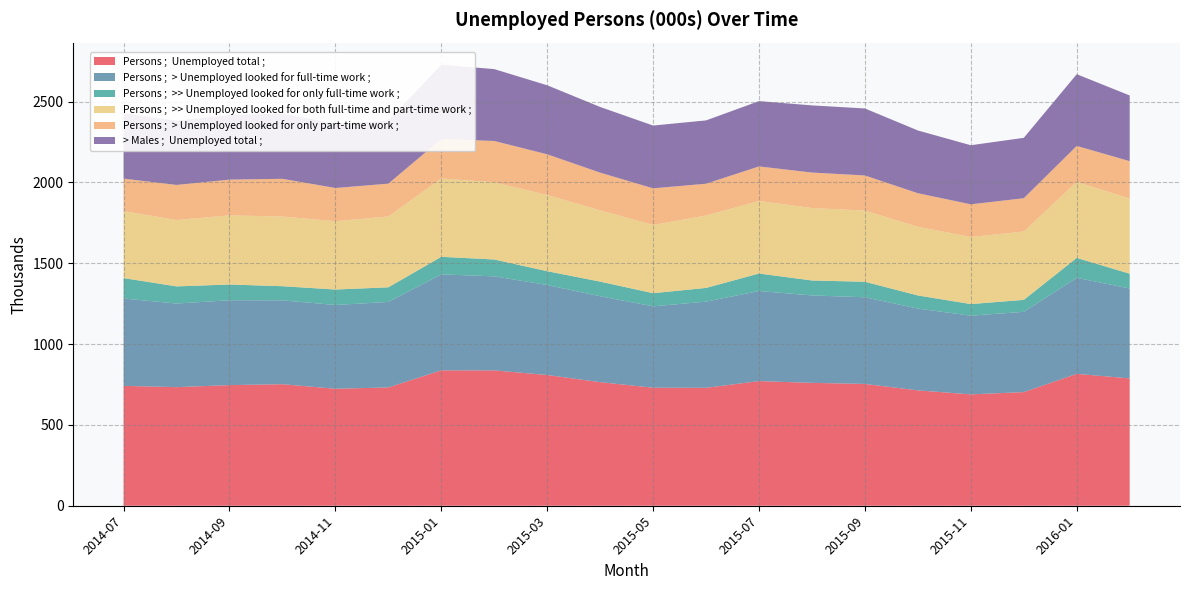

Reading right to left, extract all data points from this chart.

Persons ;  Unemployed total ;: 2016-02=787.8	2016-01=816.1	2015-12=703.0	2015-11=689.1	2015-10=713.7	2015-09=753.6	2015-08=760.3	2015-07=771.0	2015-06=729.7	2015-05=730.2	2015-04=764.7	2015-03=808.8	2015-02=837.5	2015-01=837.6	2014-12=732.0	2014-11=723.8	2014-10=752.0	2014-09=746.4	2014-08=733.8	2014-07=741.7
Persons ;  > Unemployed looked for full-time work ;: 2016-02=556.4	2016-01=594.1	2015-12=496.8	2015-11=486.9	2015-10=506.1	2015-09=536.3	2015-08=540.9	2015-07=557.5	2015-06=533.0	2015-05=503.6	2015-04=531.6	2015-03=556.9	2015-02=581.9	2015-01=593.7	2014-12=528.9	2014-11=518.4	2014-10=518.9	2014-09=525.1	2014-08=517.2	2014-07=540.6
Persons ;  >> Unemployed looked for only full-time work ;: 2016-02=91.5	2016-01=123.2	2015-12=73.9	2015-11=71.8	2015-10=81.2	2015-09=95.9	2015-08=92.6	2015-07=108.3	2015-06=84.9	2015-05=81.3	2015-04=90.3	2015-03=85.5	2015-02=104.2	2015-01=108.8	2014-12=90.6	2014-11=95.5	2014-10=87.4	2014-09=97.3	2014-08=106.1	2014-07=126.2
Persons ;  >> Unemployed looked for both full-time and part-time work ;: 2016-02=465.0	2016-01=470.8	2015-12=422.9	2015-11=415.1	2015-10=424.9	2015-09=440.5	2015-08=448.3	2015-07=449.2	2015-06=448.1	2015-05=422.2	2015-04=441.2	2015-03=471.4	2015-02=477.7	2015-01=484.8	2014-12=438.4	2014-11=422.9	2014-10=431.5	2014-09=427.7	2014-08=411.1	2014-07=414.4
Persons ;  > Unemployed looked for only part-time work ;: 2016-02=231.4	2016-01=222.0	2015-12=206.2	2015-11=202.2	2015-10=207.6	2015-09=217.2	2015-08=219.4	2015-07=213.4	2015-06=196.7	2015-05=226.6	2015-04=233.1	2015-03=251.9	2015-02=255.6	2015-01=244.0	2014-12=203.0	2014-11=205.3	2014-10=233.1	2014-09=221.4	2014-08=216.6	2014-07=201.1
> Males ;  Unemployed total ;: 2016-02=406.3	2016-01=443.7	2015-12=373.5	2015-11=365.5	2015-10=388.2	2015-09=414.6	2015-08=415.6	2015-07=404.0	2015-06=391.8	2015-05=388.3	2015-04=406.3	2015-03=427.0	2015-02=444.6	2015-01=460.0	2014-12=390.4	2014-11=398.2	2014-10=403.2	2014-09=400.1	2014-08=396.8	2014-07=405.5